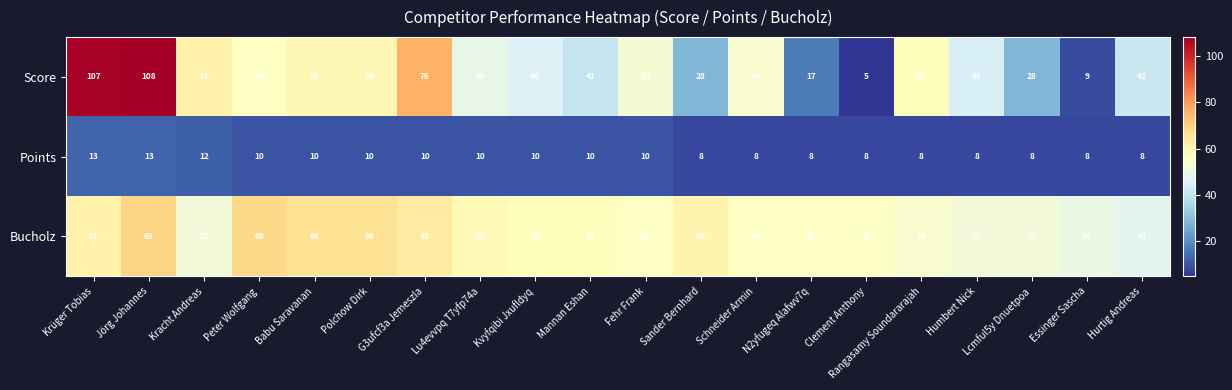

Where is Bucholz nearest to the value 58?

Lu4evvpq T7yfp74a